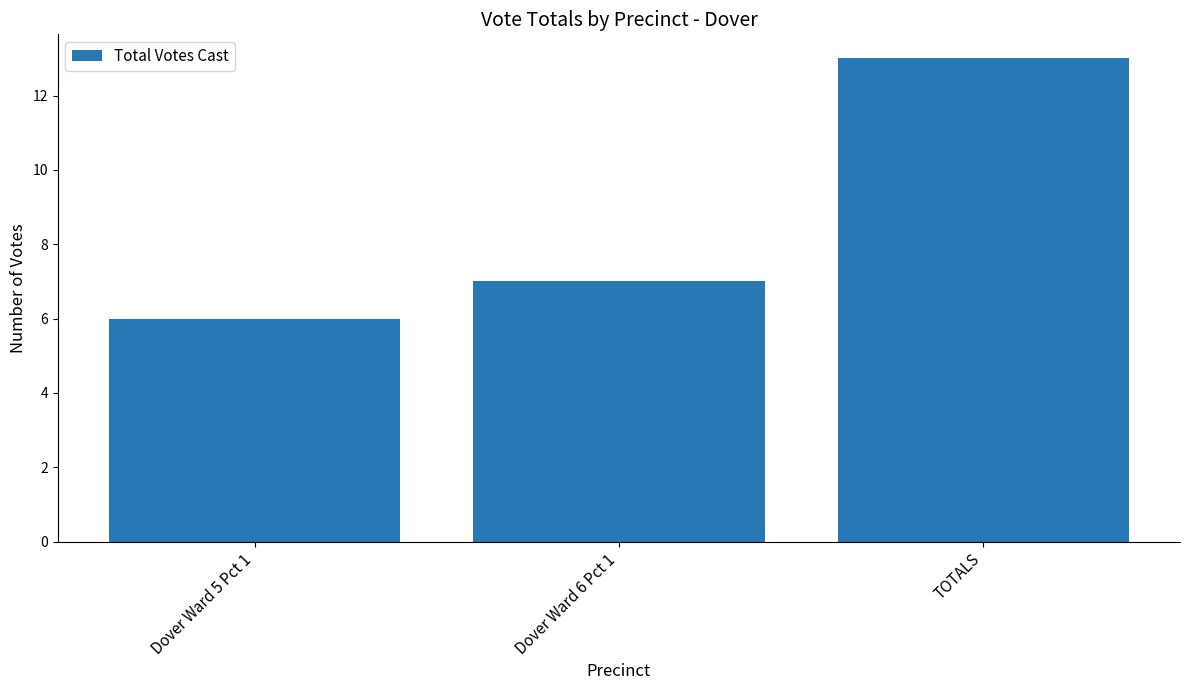

Reading left to right, what are all the values shown in this chart?

6	7	13